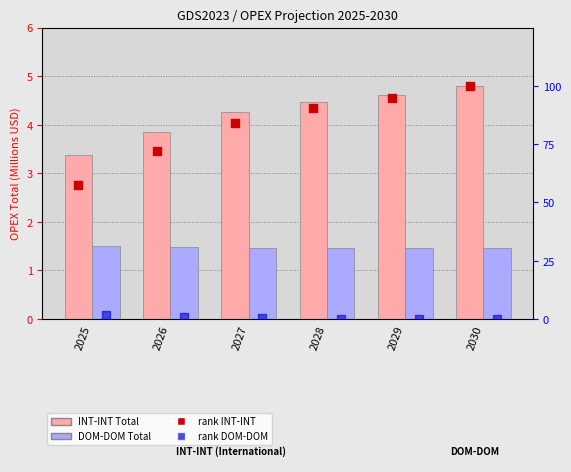

Which series contains the highest Y value?

rank INT-INT